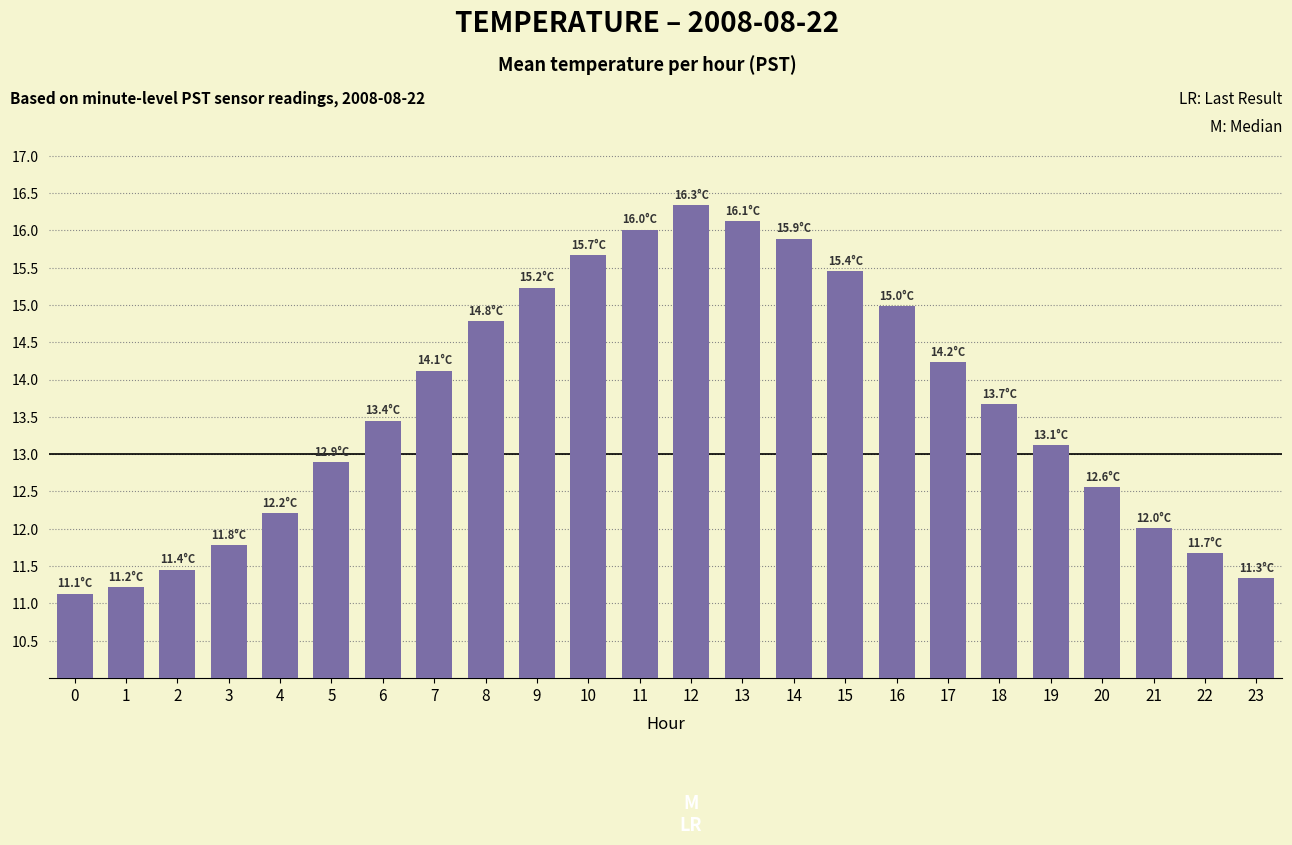

What is the average value?

13.6